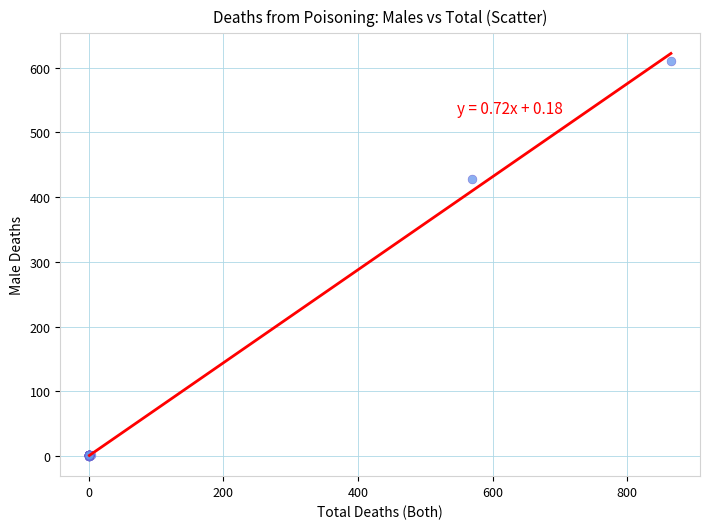

What Y value in the scatter plot is closest to 305?

428